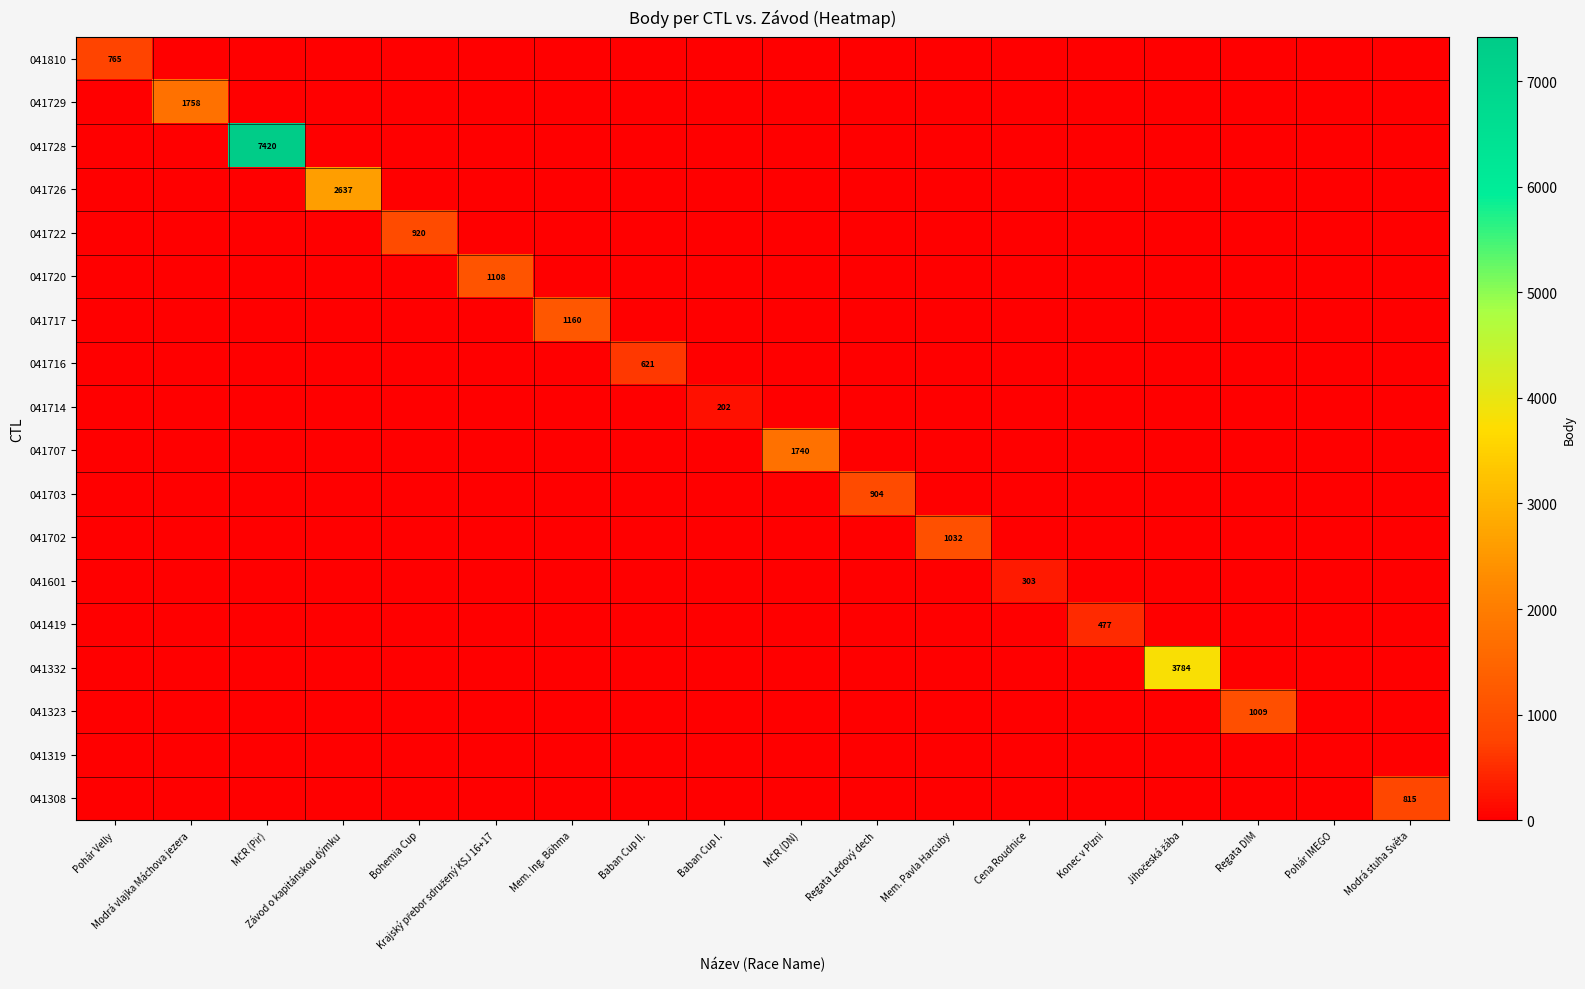

The 041729 series shows -742 at MČR (DN). True or false?

False